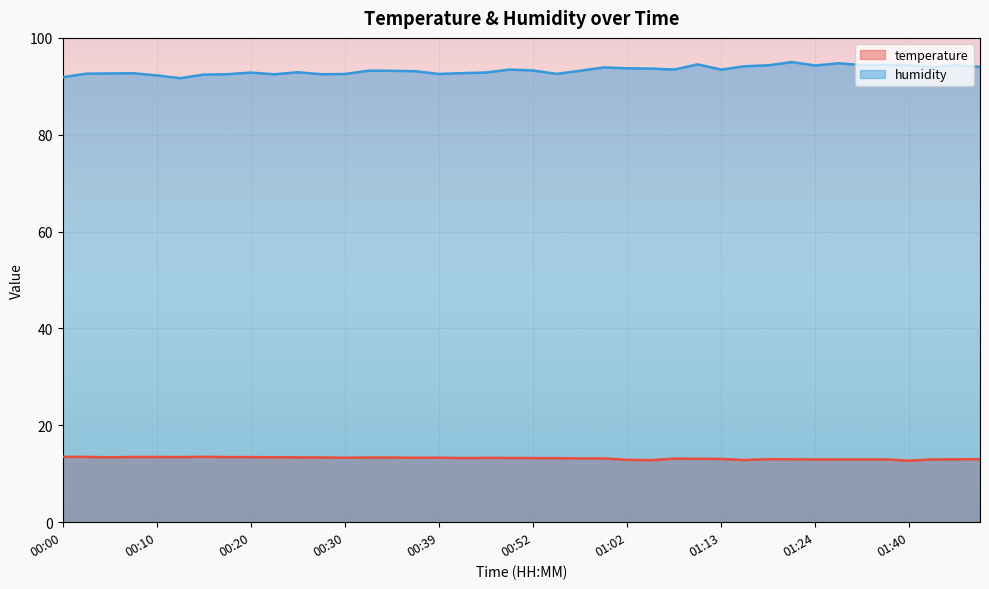

List the labels in order of temperature value, smallest first.

01:40, 01:04, 01:16, 01:02, 01:24, 01:29, 01:35, 01:37, 01:43, 01:45, 01:21, 01:18, 01:48, 01:13, 01:10, 01:07, 00:57, 00:59, 00:54, 00:42, 00:52, 00:49, 00:44, 00:37, 00:30, 00:39, 00:32, 00:34, 00:27, 00:25, 00:05, 00:22, 00:20, 00:13, 00:17, 00:08, 00:10, 00:03, 00:15, 00:00